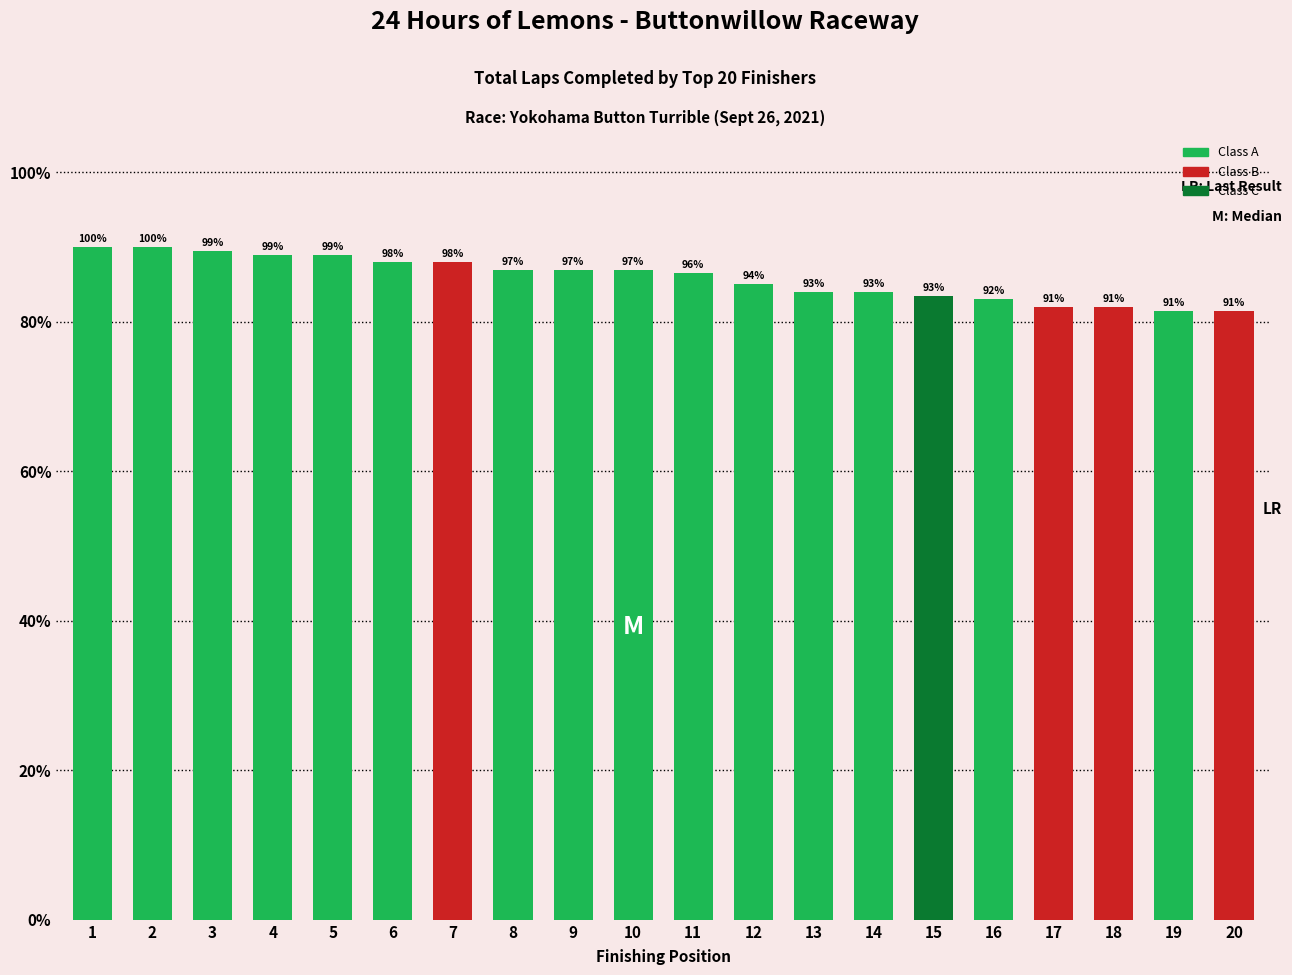

Reading left to right, what are all the values shown in this chart?

180	180	179	178	178	176	176	174	174	174	173	170	168	168	167	166	164	164	163	163